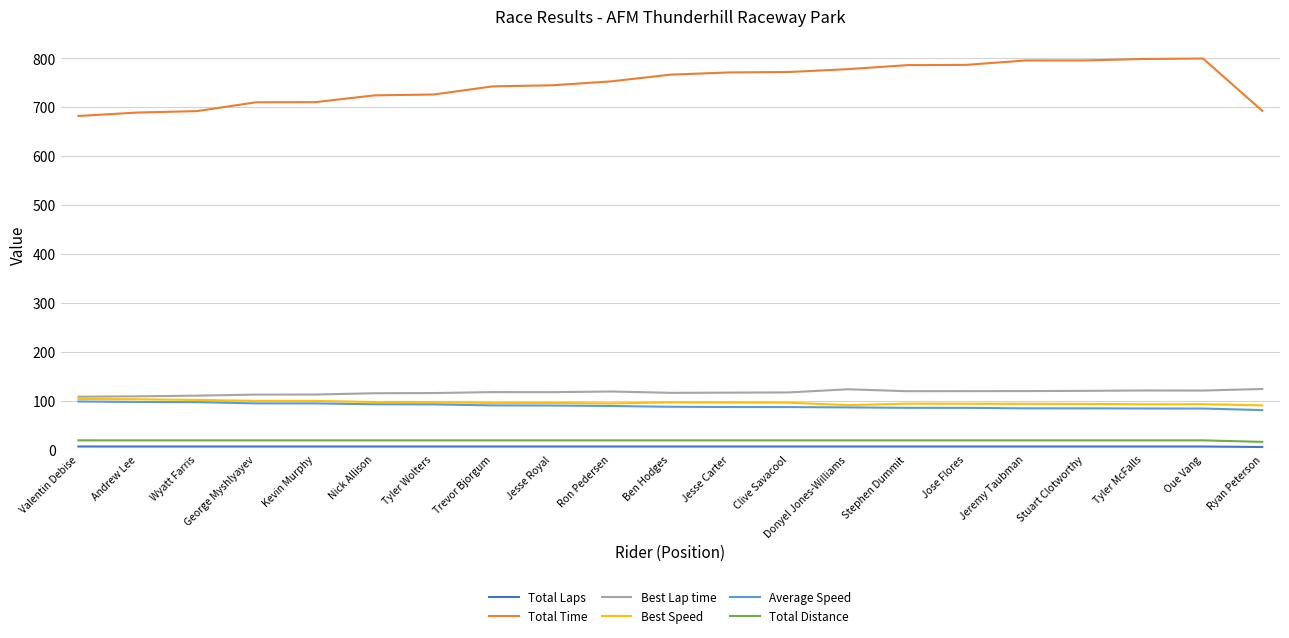

True or false: Total Time has a value of 1089.9 at Kevin Murphy.

False